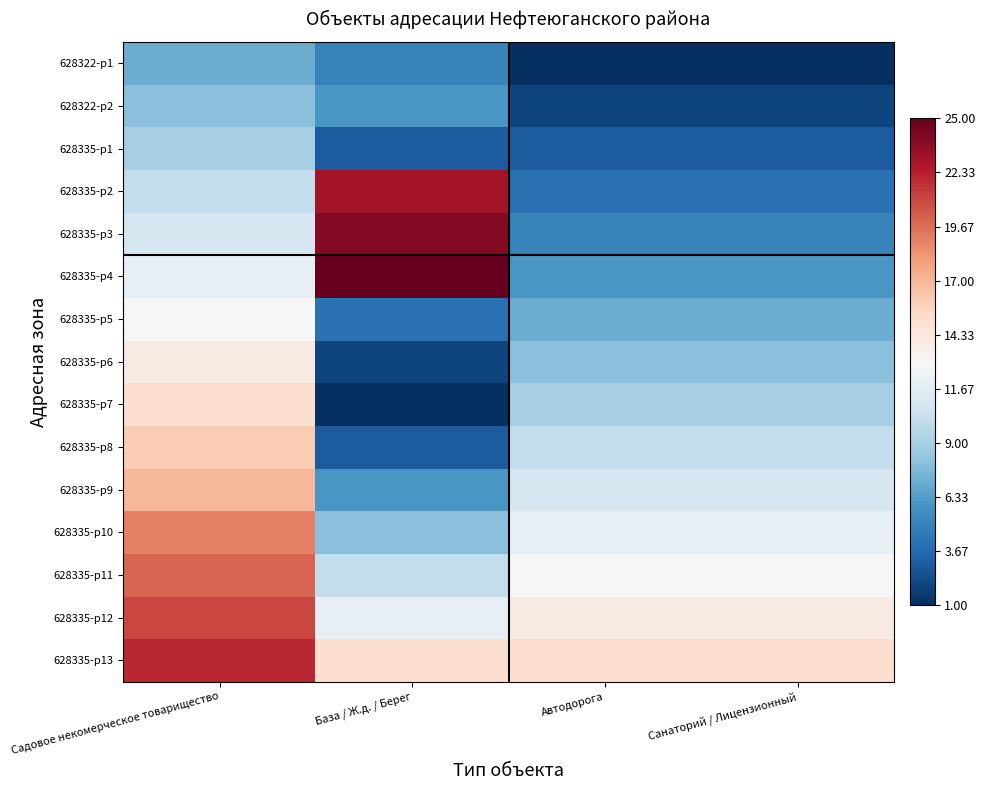

What is the difference between the highest and lowest values at Садовое некомерческое товарищество?

15